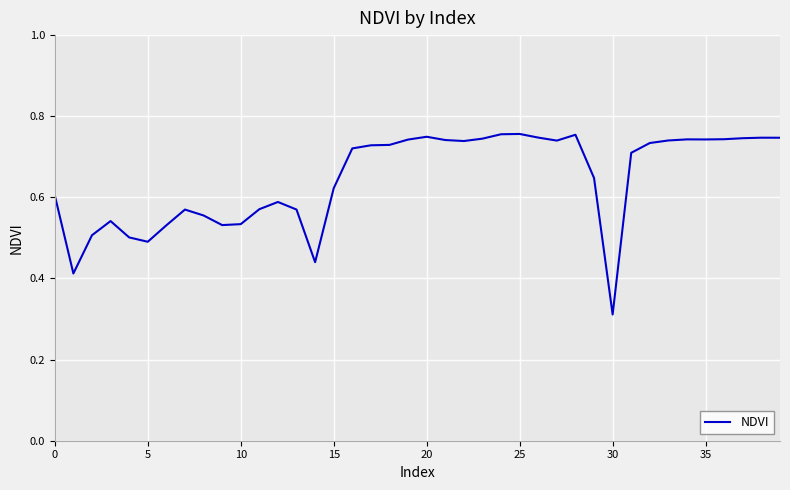

How many lines are shown in the chart?

1